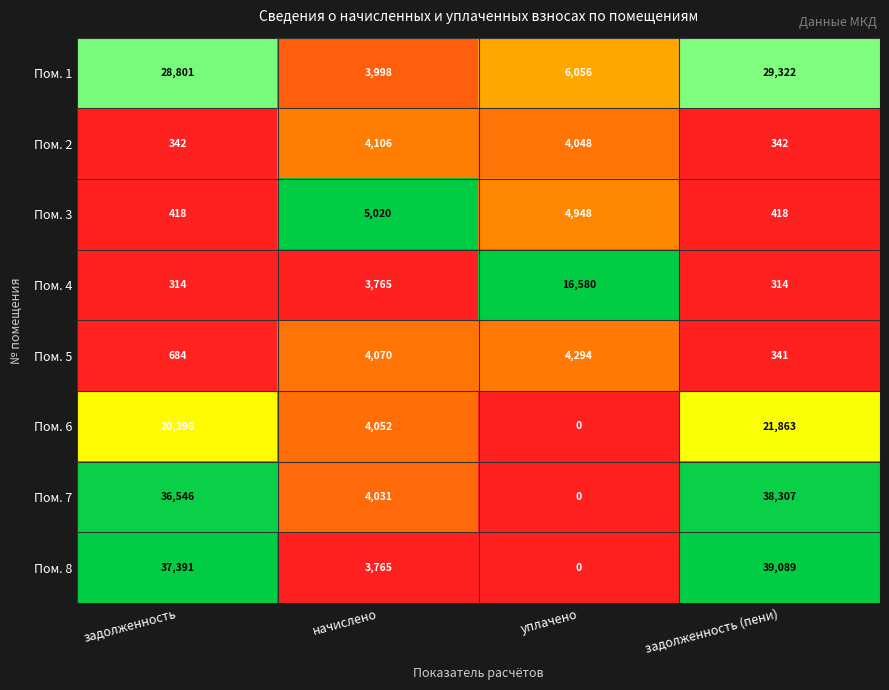

At which category is the sum across all series the highest?

задолженность (пени)